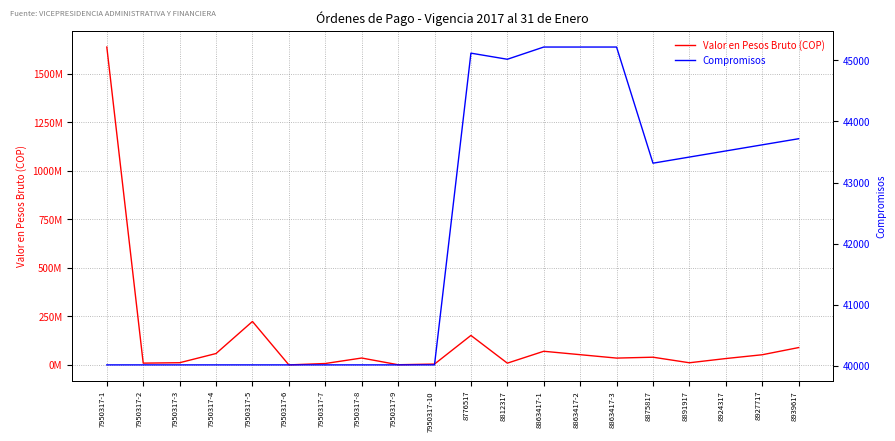

The value of Valor en Pesos Bruto (COP) at 7950317-5 is 324119767. True or false?

False